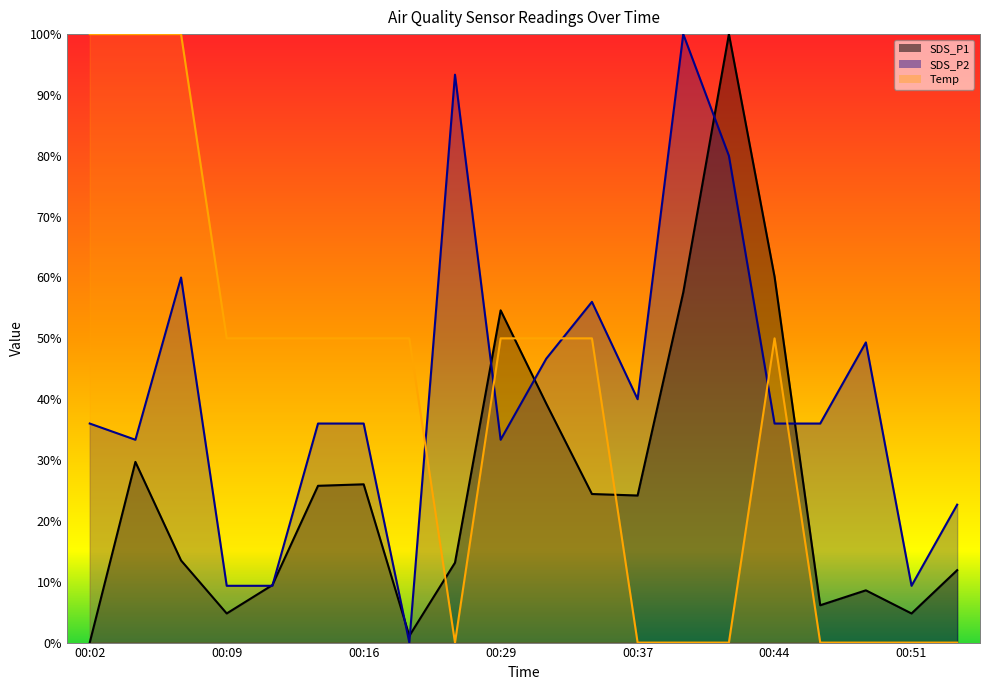

True or false: SDS_P1 has more than 2 points higher than both neighbors.

True